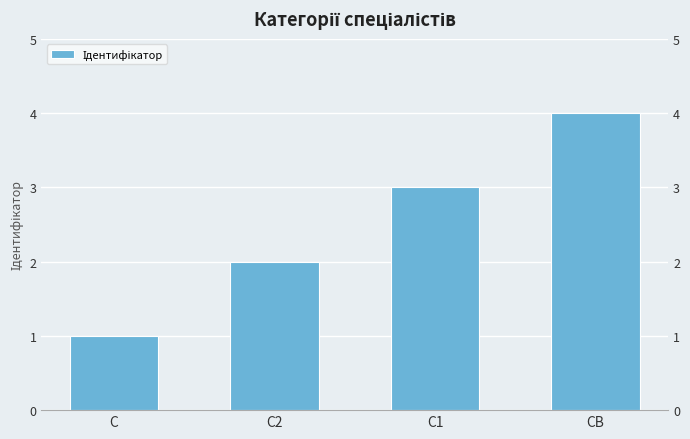

Reading left to right, what are all the values shown in this chart?

С=1	С2=2	С1=3	СВ=4